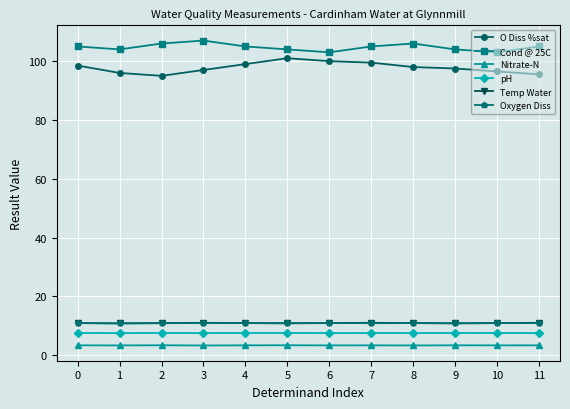

True or false: Cond @ 25C and Oxygen Diss cross at least once.

False